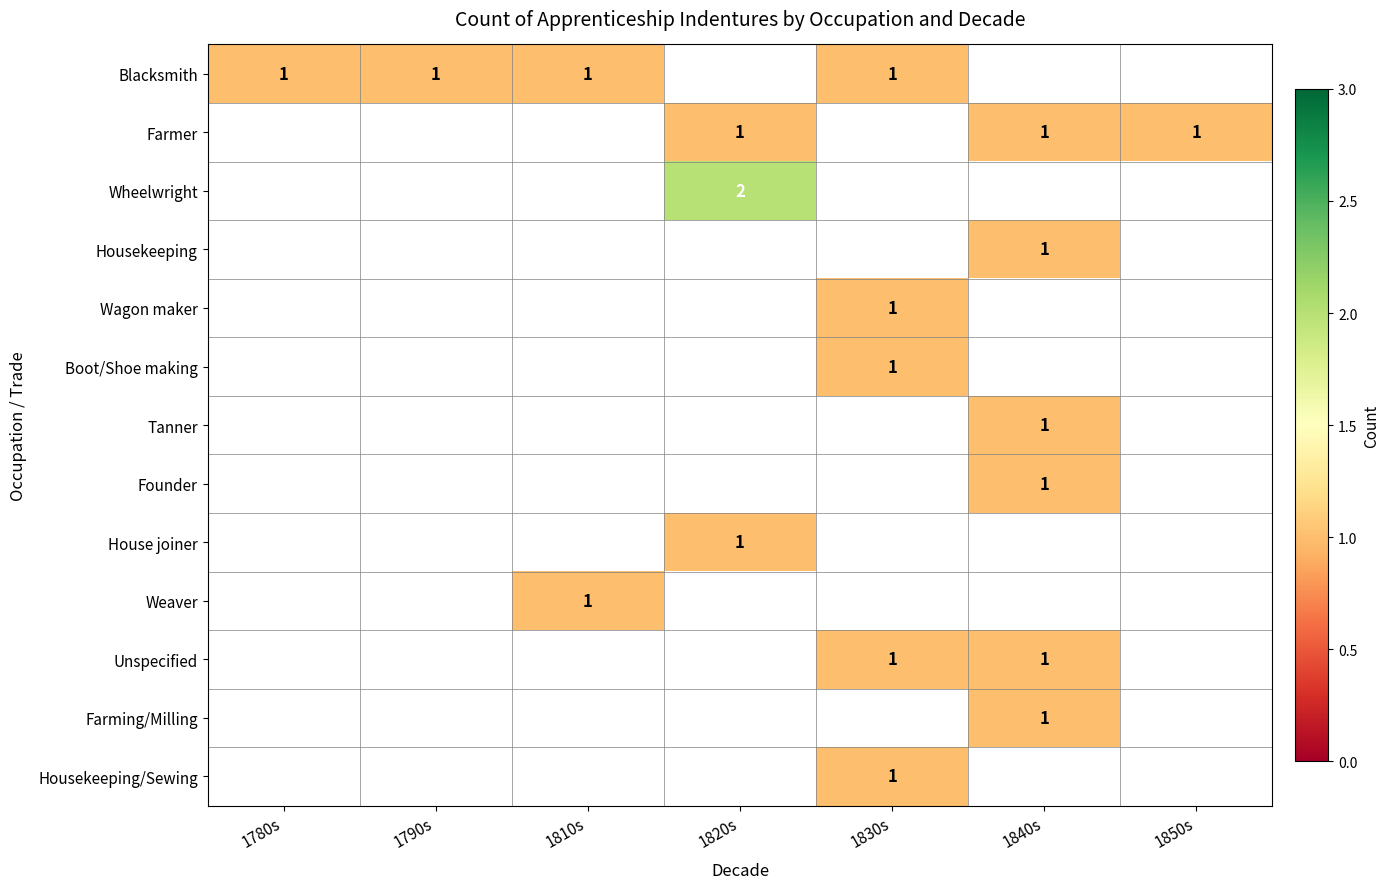

The Blacksmith series shows 1 at 1830s. True or false?

True